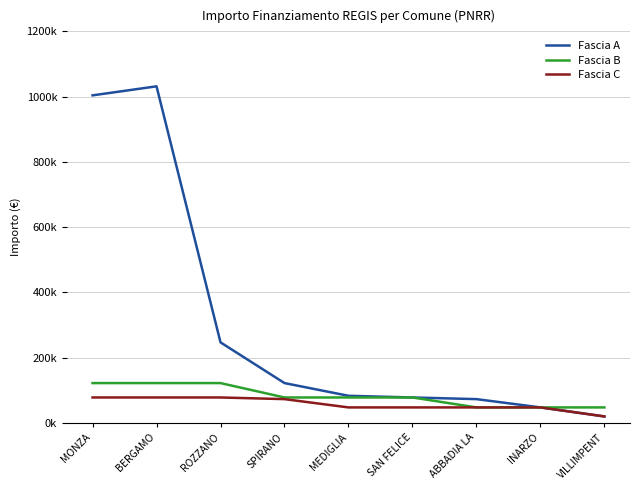

Which series has the widest spread of values?

Fascia A